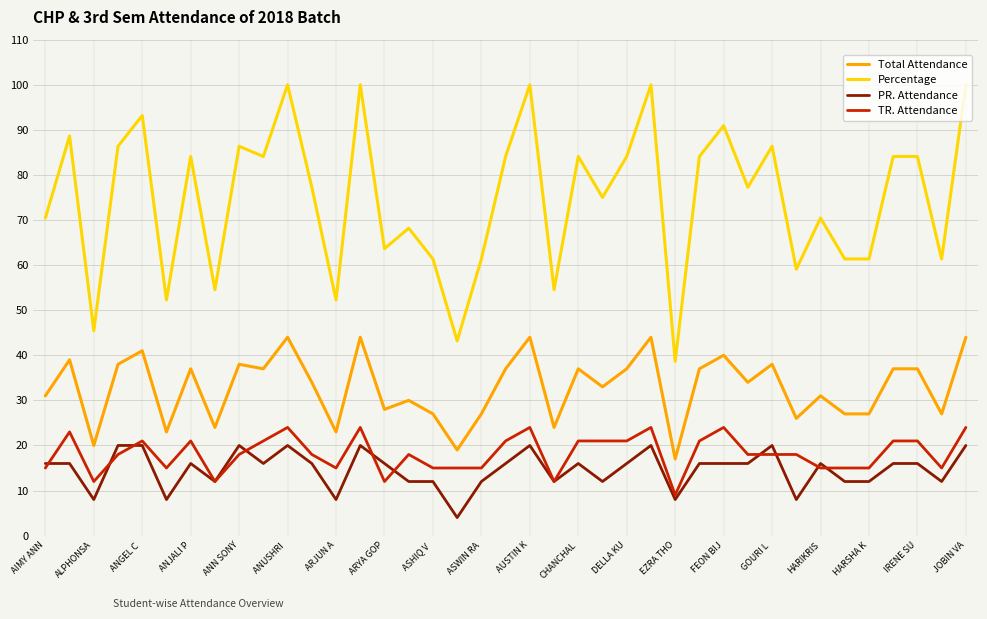

Which series has the widest spread of values?

Percentage